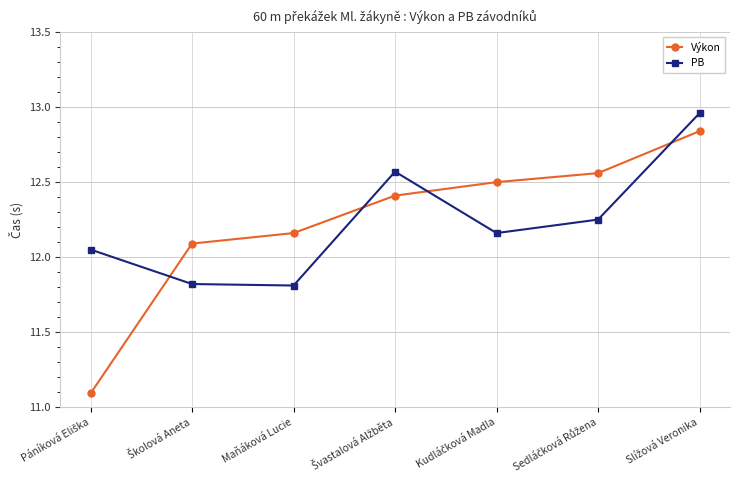

Is it true that PB equals 11.8 at Maňáková Lucie?

True